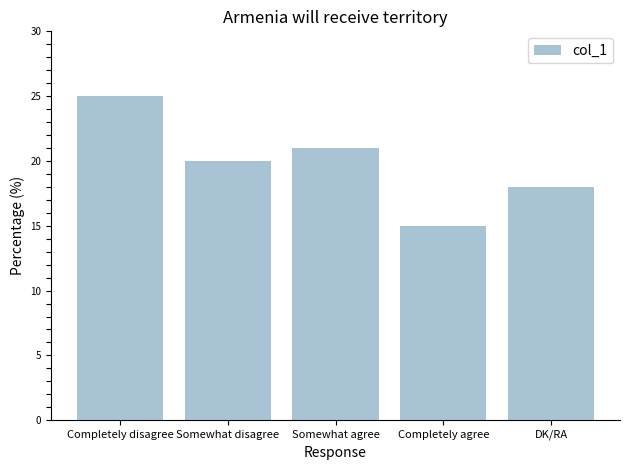

List the labels in order of value, smallest first.

Completely agree, DK/RA, Somewhat disagree, Somewhat agree, Completely disagree